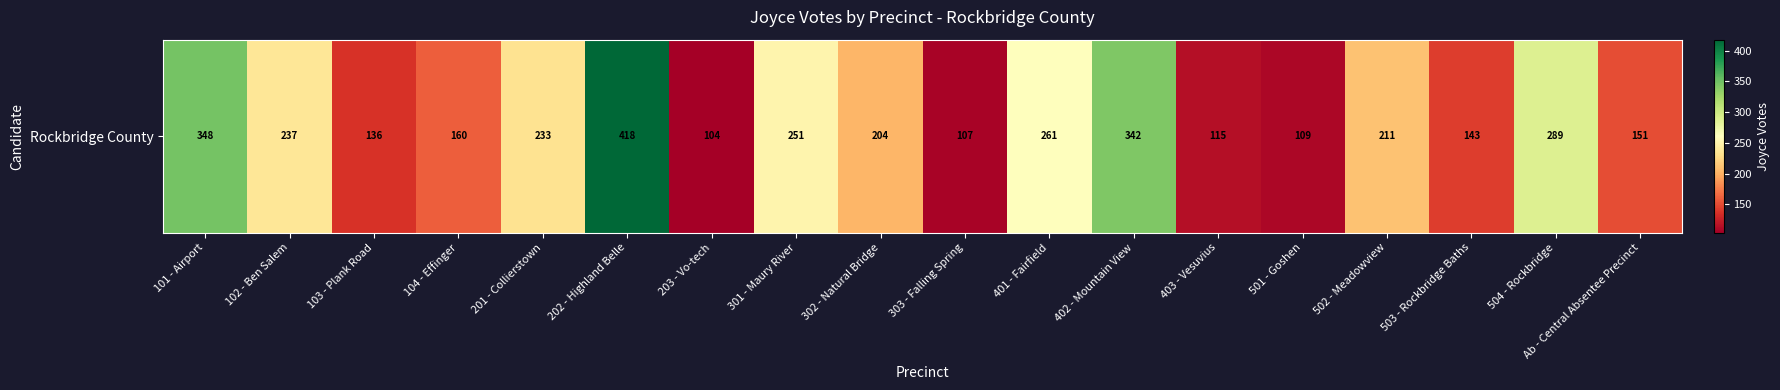

What is the sum of all values?

3819